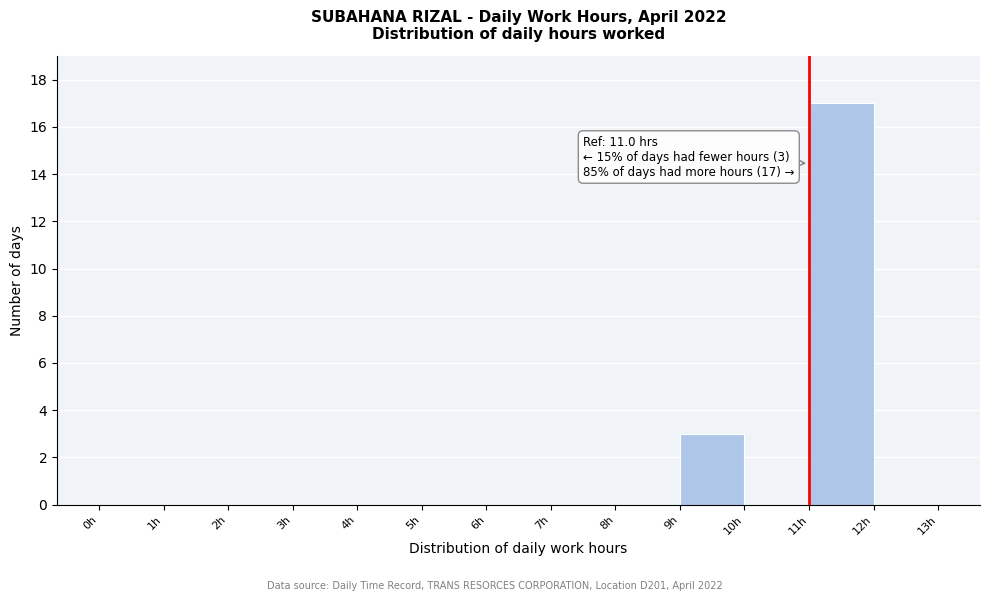

Which range on the x-axis has the tallest bar?

11 to 12